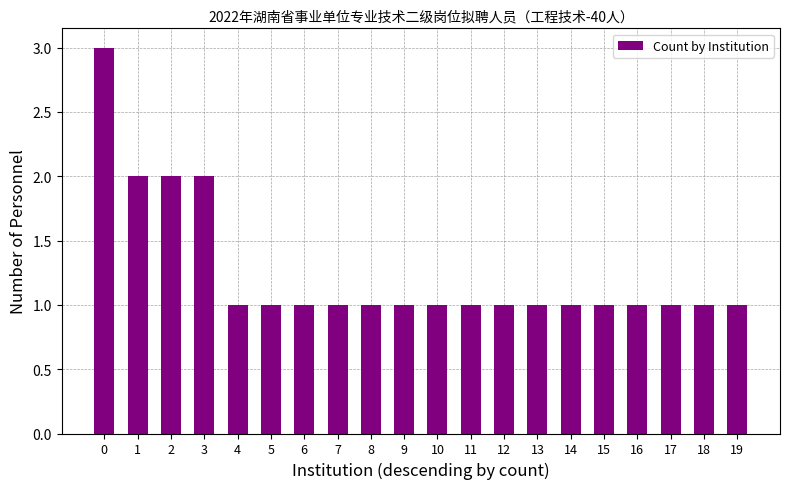

What is the greatest value displayed?

3